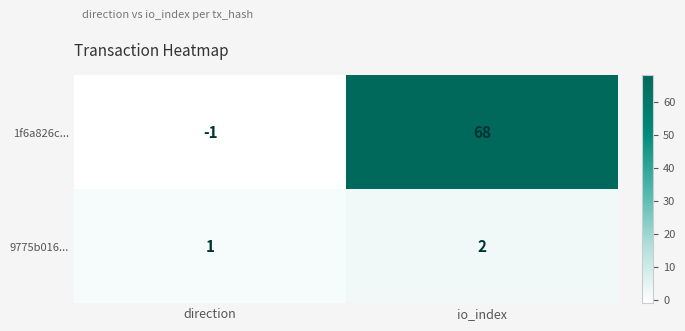

What is the difference between the highest and lowest values at io_index?

66